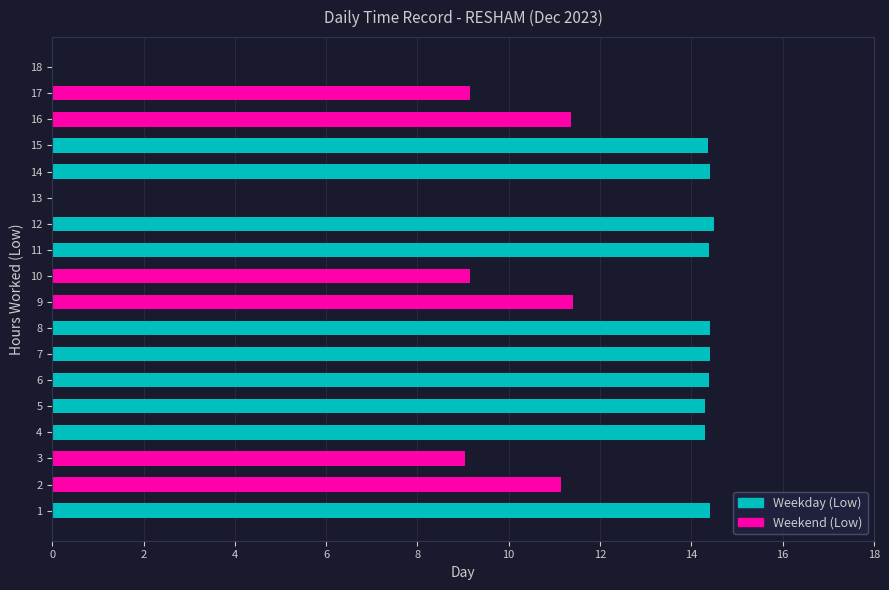

What is the greatest value displayed?

14.5